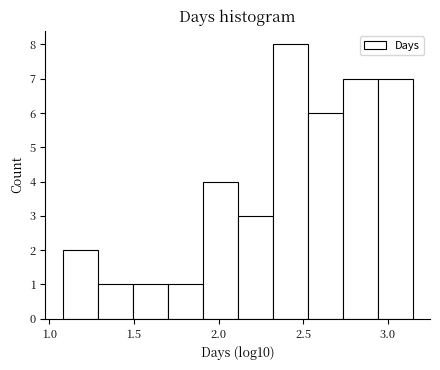

Reading left to right, transcribe this chart: for each bar, give the range it covers on the x-axis and its height. Neither the bar edges nor the heights are printed on the chart, so give them approximately, as read against the axes.

1.10 to 1.30: 2
1.30 to 1.50: 1
1.50 to 1.70: 1
1.70 to 1.90: 1
1.90 to 2.10: 4
2.10 to 2.30: 3
2.30 to 2.55: 8
2.55 to 2.75: 6
2.75 to 2.95: 7
2.95 to 3.15: 7